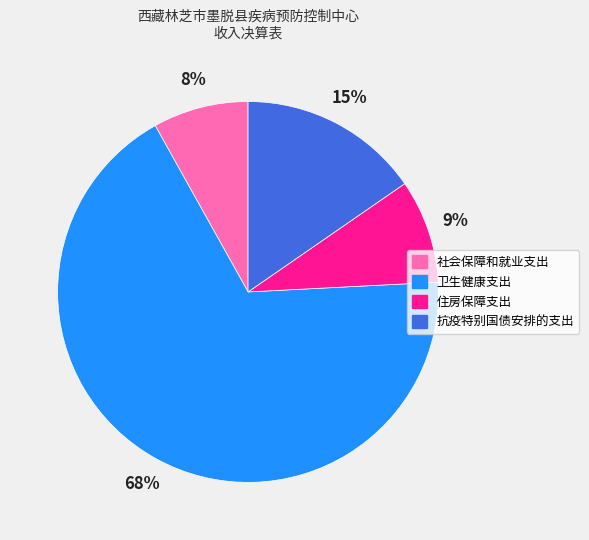

Between 住房保障支出 and 抗疫特别国债安排的支出, which is larger?

抗疫特别国债安排的支出